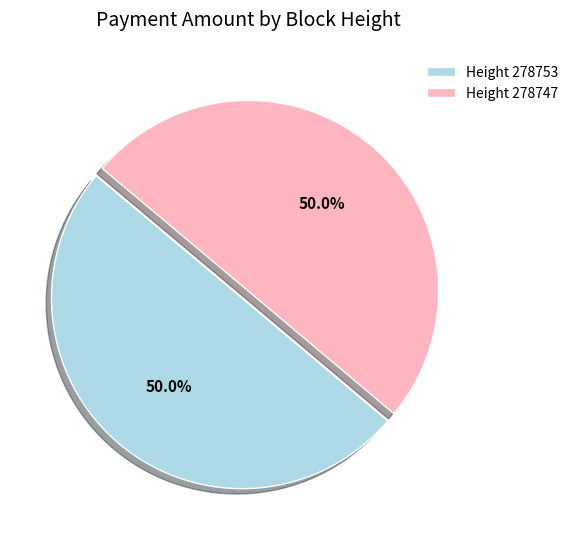

What is the total percentage of Height 278753 and Height 278747?

100.0%